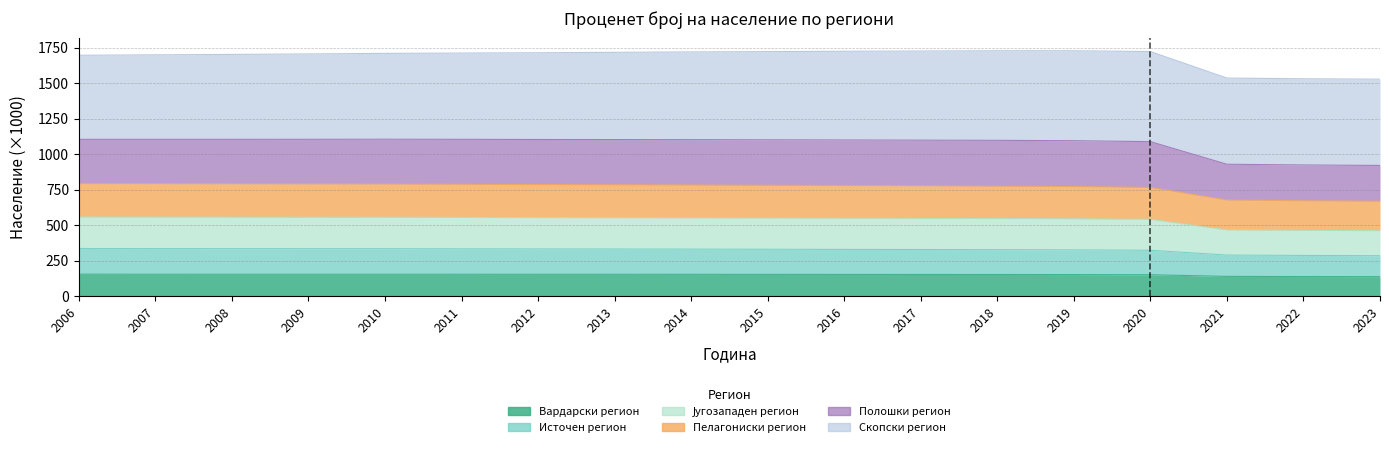

True or false: Вардарски регион and Пелагониски регион intersect in this chart.

False